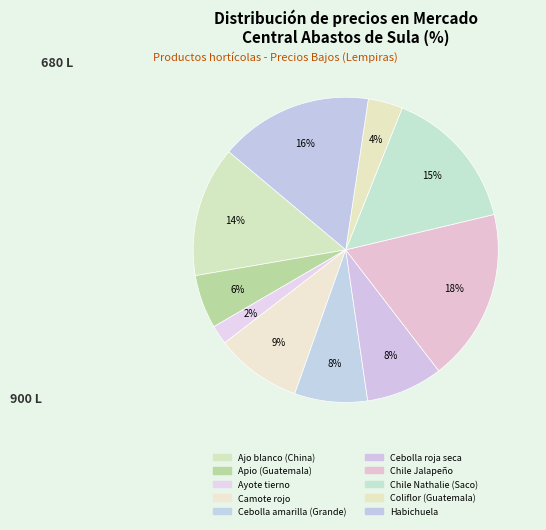

Rank the categories by value from highest to lowest.

Chile Jalapeño, Habichuela, Chile Nathalie (Saco), Ajo blanco (China), Camote rojo, Cebolla roja seca, Cebolla amarilla (Grande), Apio (Guatemala), Coliflor (Guatemala), Ayote tierno